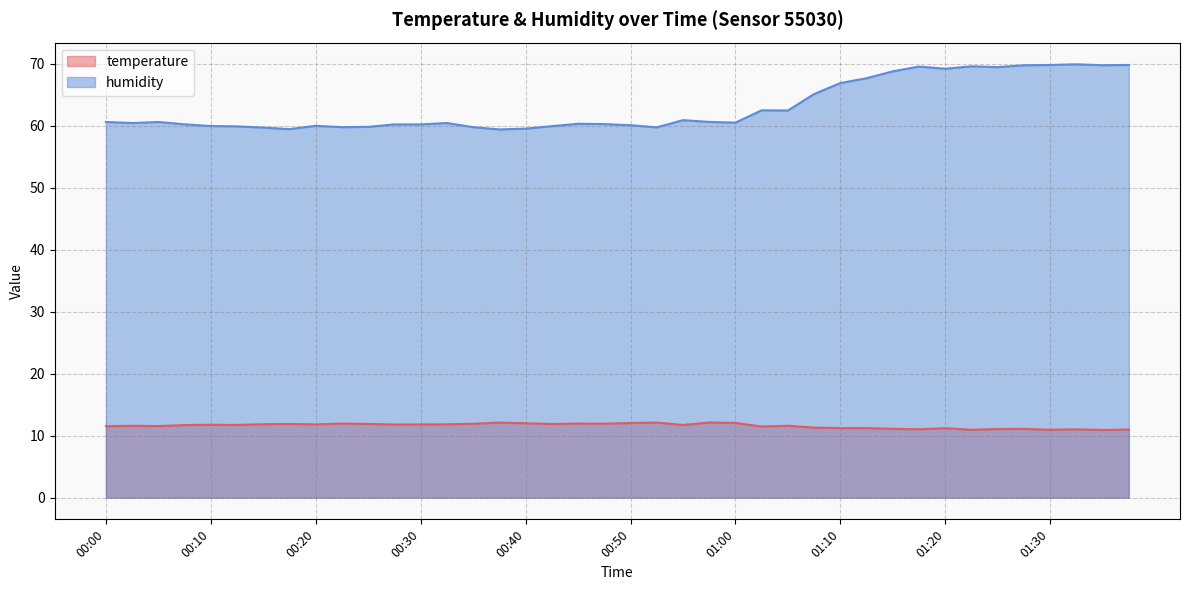

Rank the series by their average value, from lowest to highest.

temperature, humidity